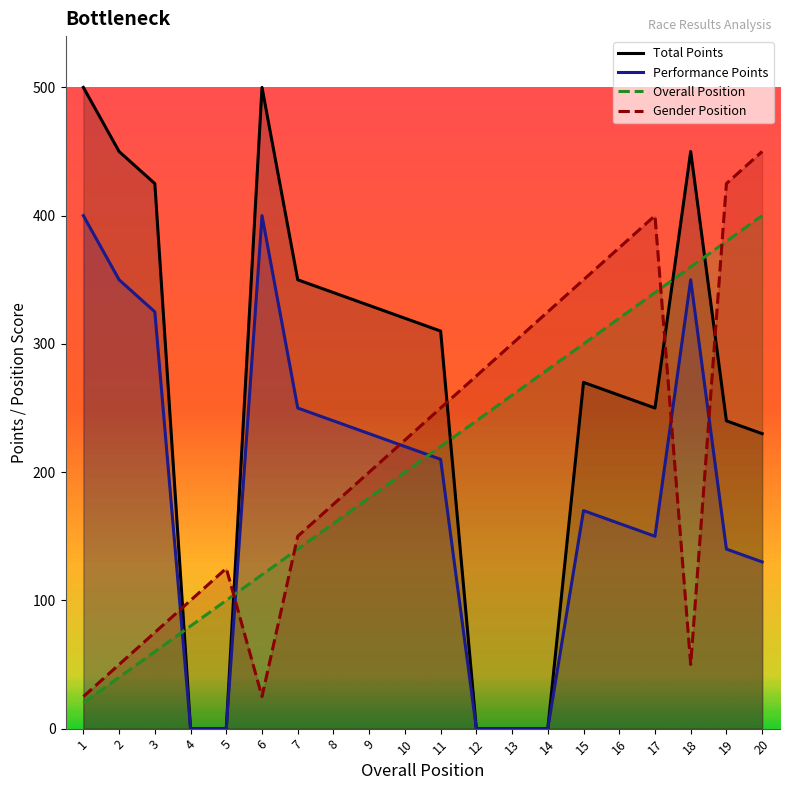

True or false: Total Points has a value of 270 at 15.

True